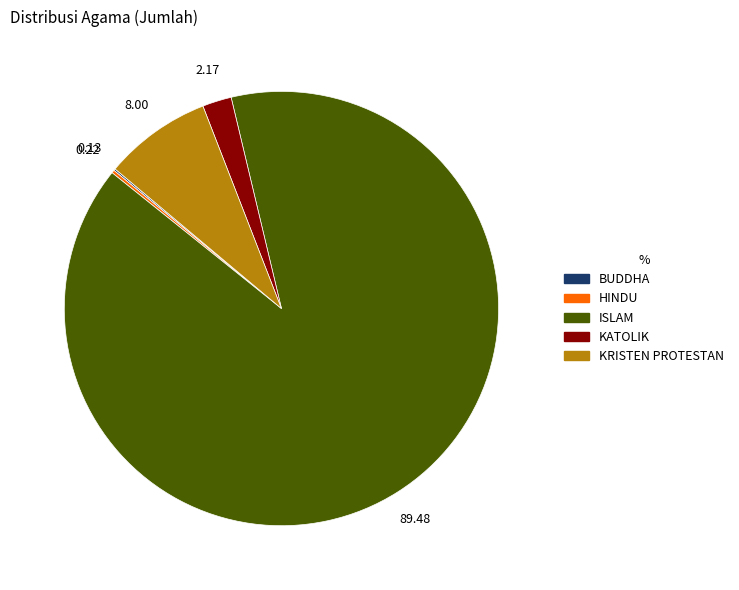

Combined, do ISLAM and KATOLIK account for over 50%?

Yes